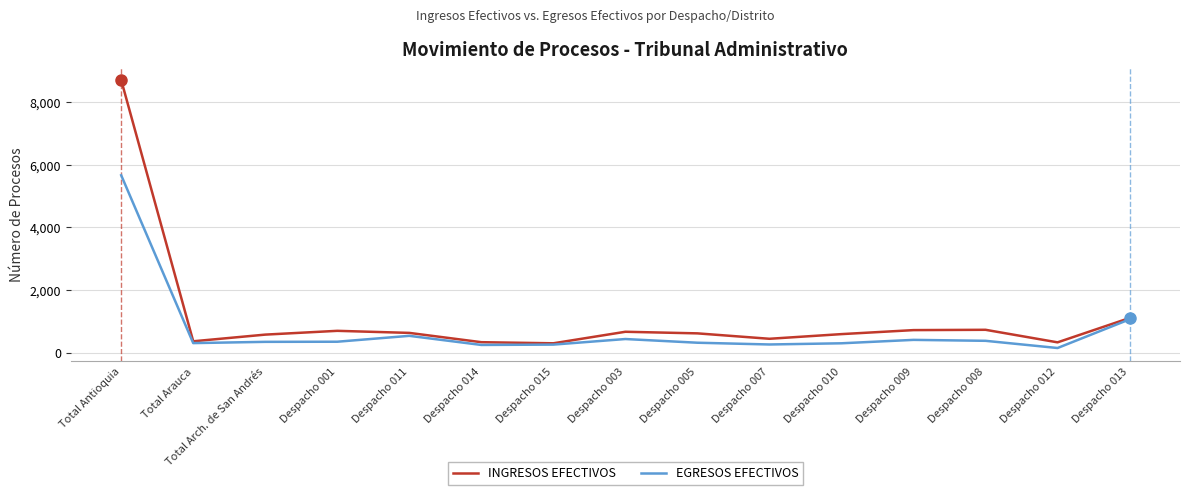

What is the greatest value displayed?

8710